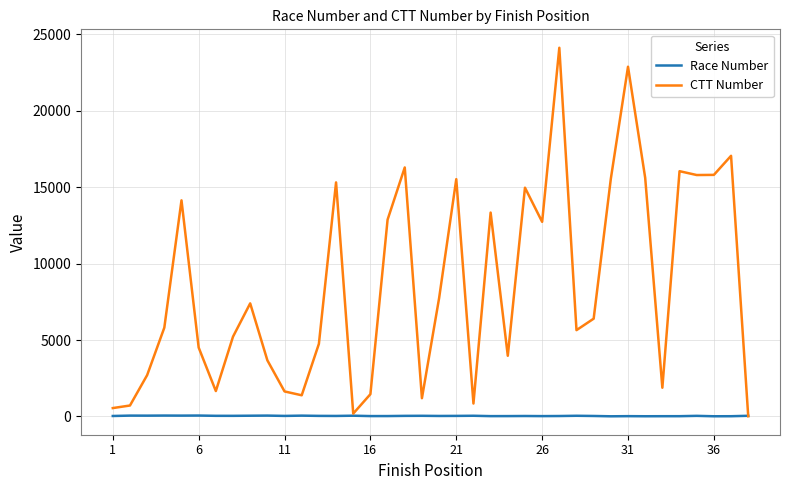

Which series ends up on top after the final intersection of Race Number and CTT Number?

Race Number